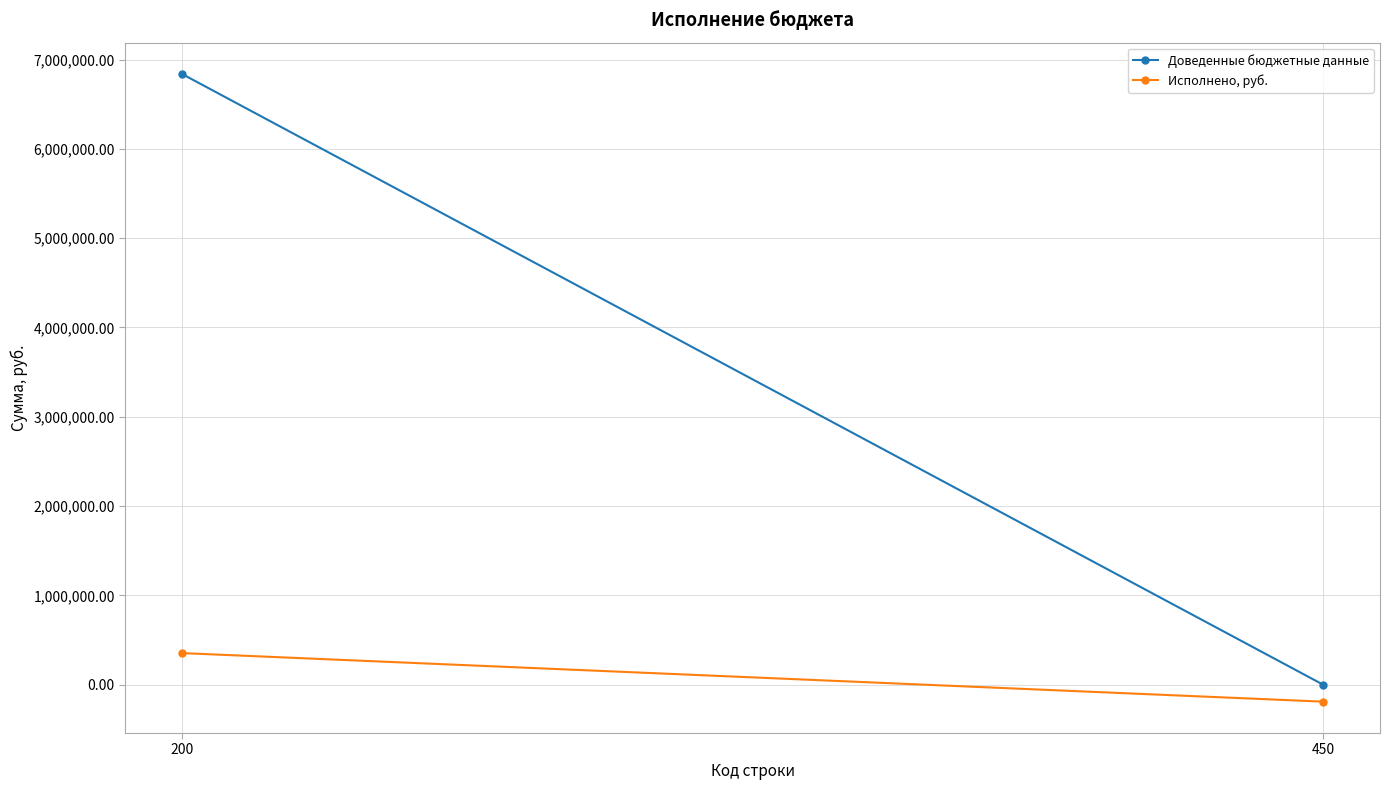

At which label is Доведенные бюджетные данные closest to 3418977?

450